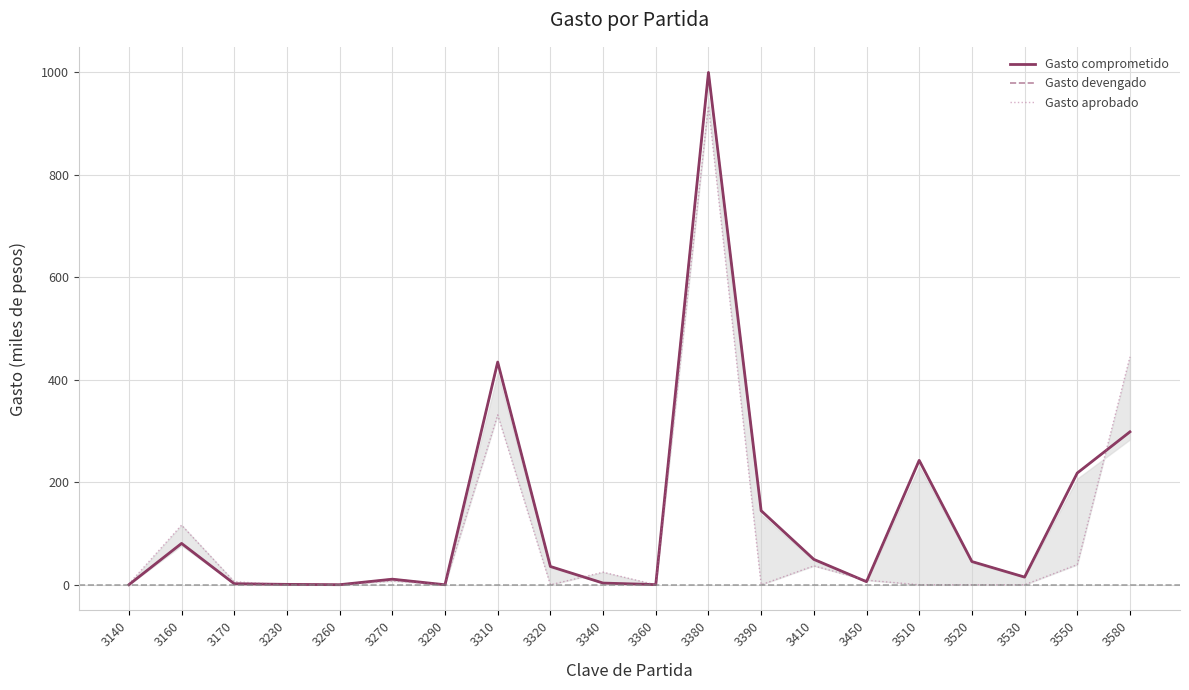

At which label does Gasto devengado first exceed 35?

3160